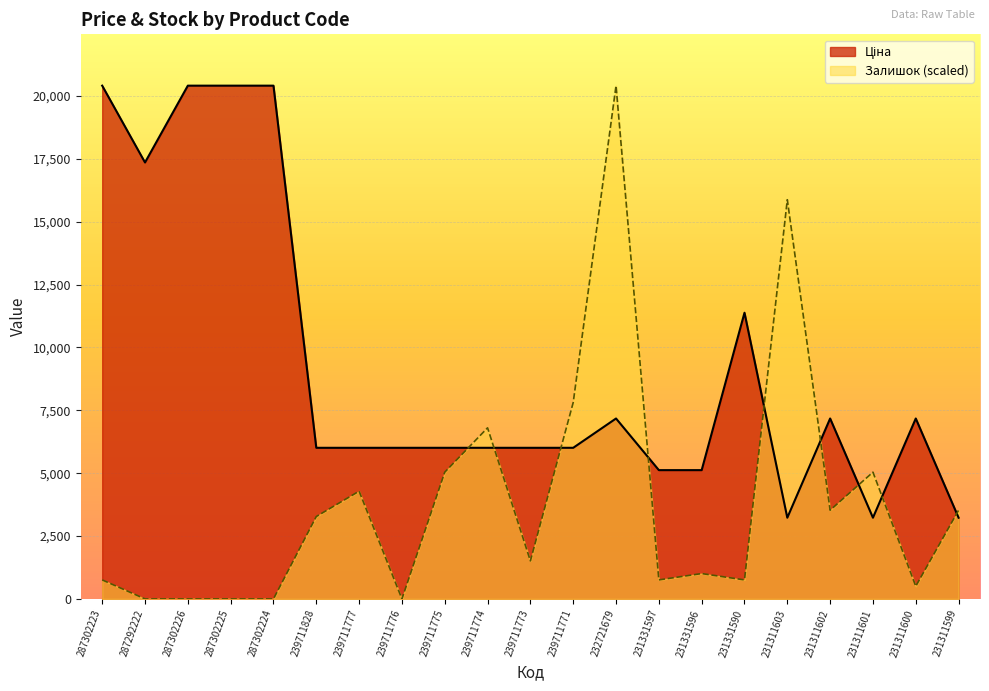

What is the label of the 3rd point from the right?

231311601